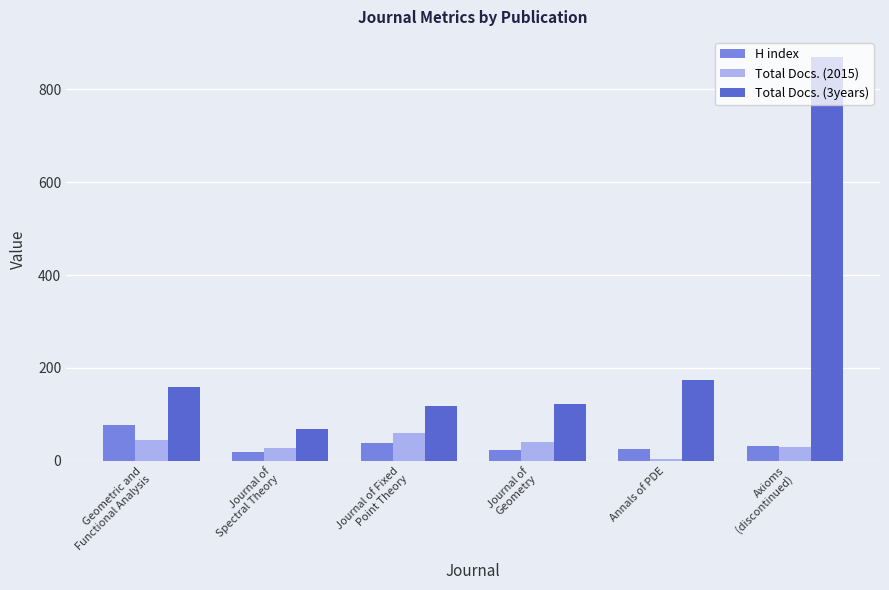

Which series has the largest range (max minus min)?

Total Docs. (3years)